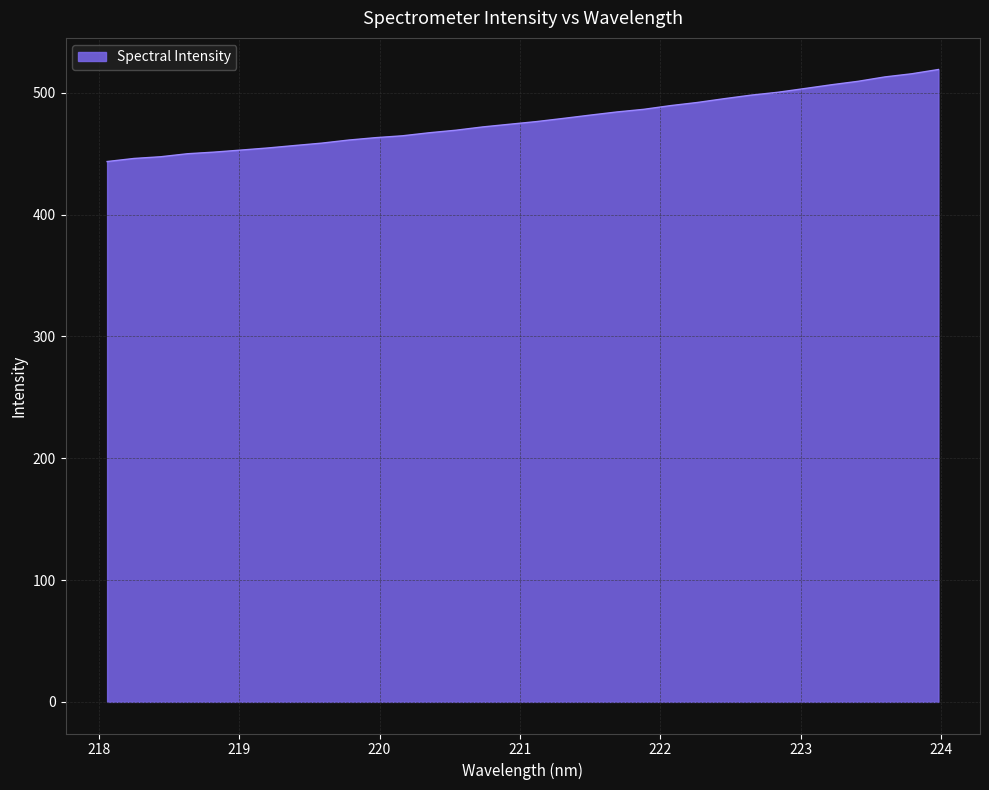

What is the minimum value shown in the chart?

443.5